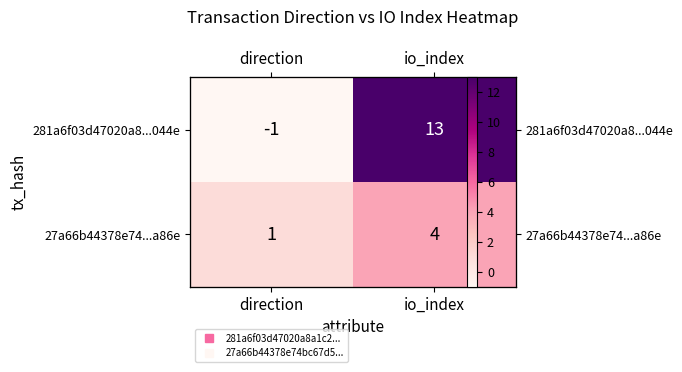

At which label does 27a66b44378e74...a86e reach its minimum?

direction